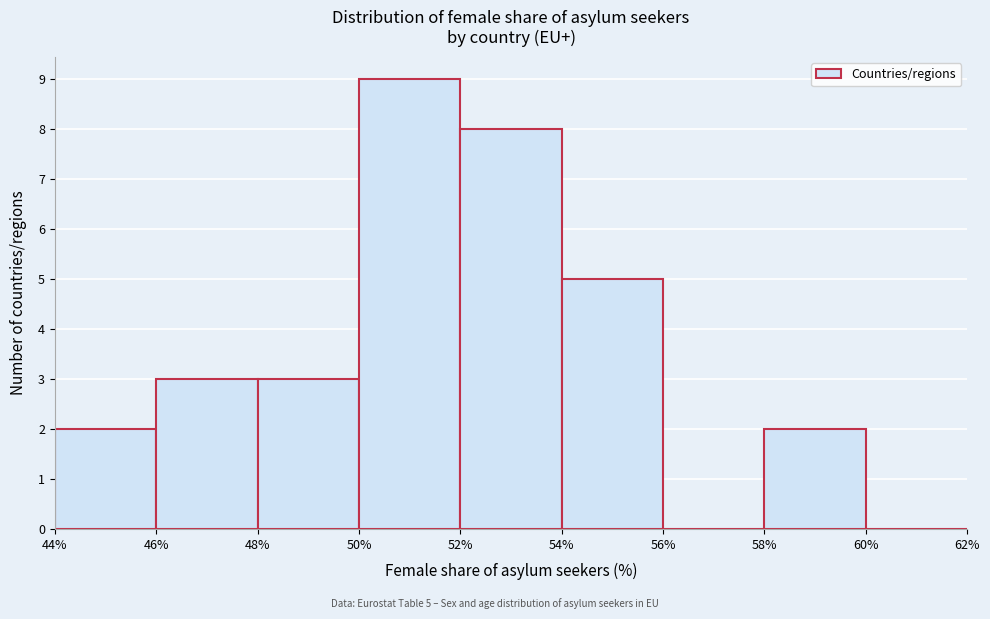

Over which range of the x-axis is the bar tallest?

50% to 52%